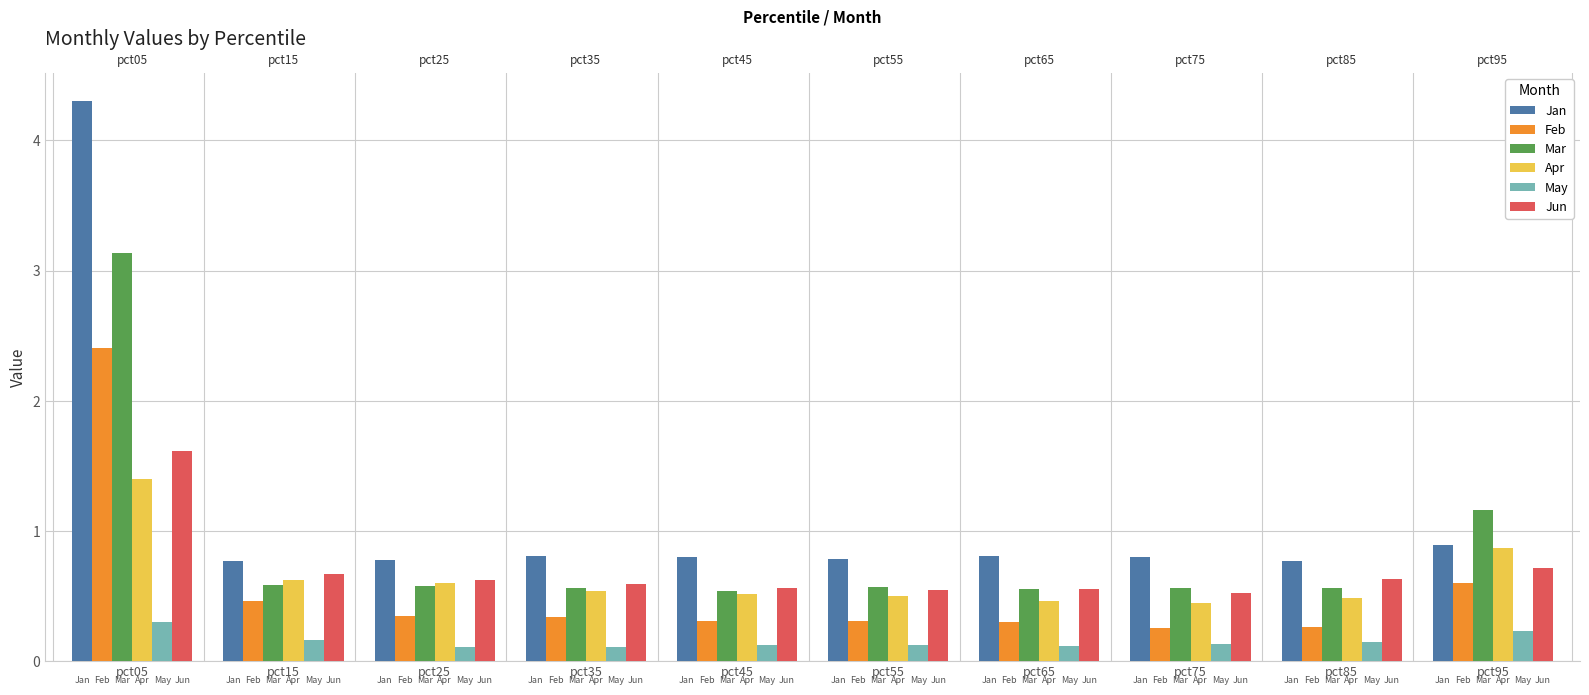

Count the Jun values in the range 0 to 1.

9